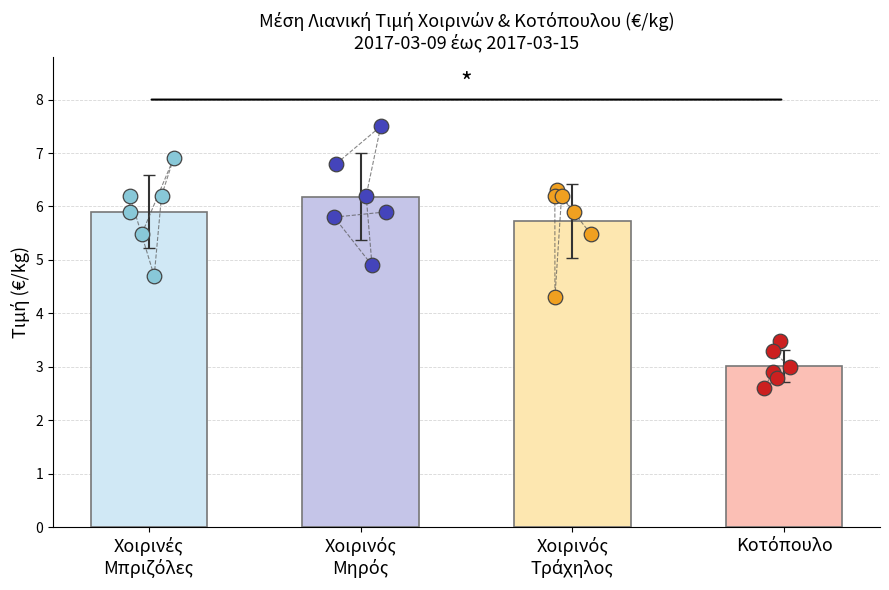

Which series has the largest total across all categories?

Μηρός